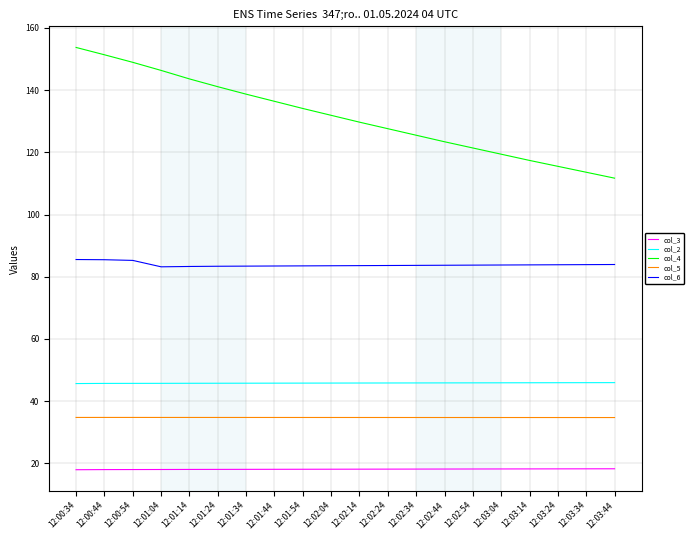

The value of col_5 at 12:01:24 is 54.5. True or false?

False